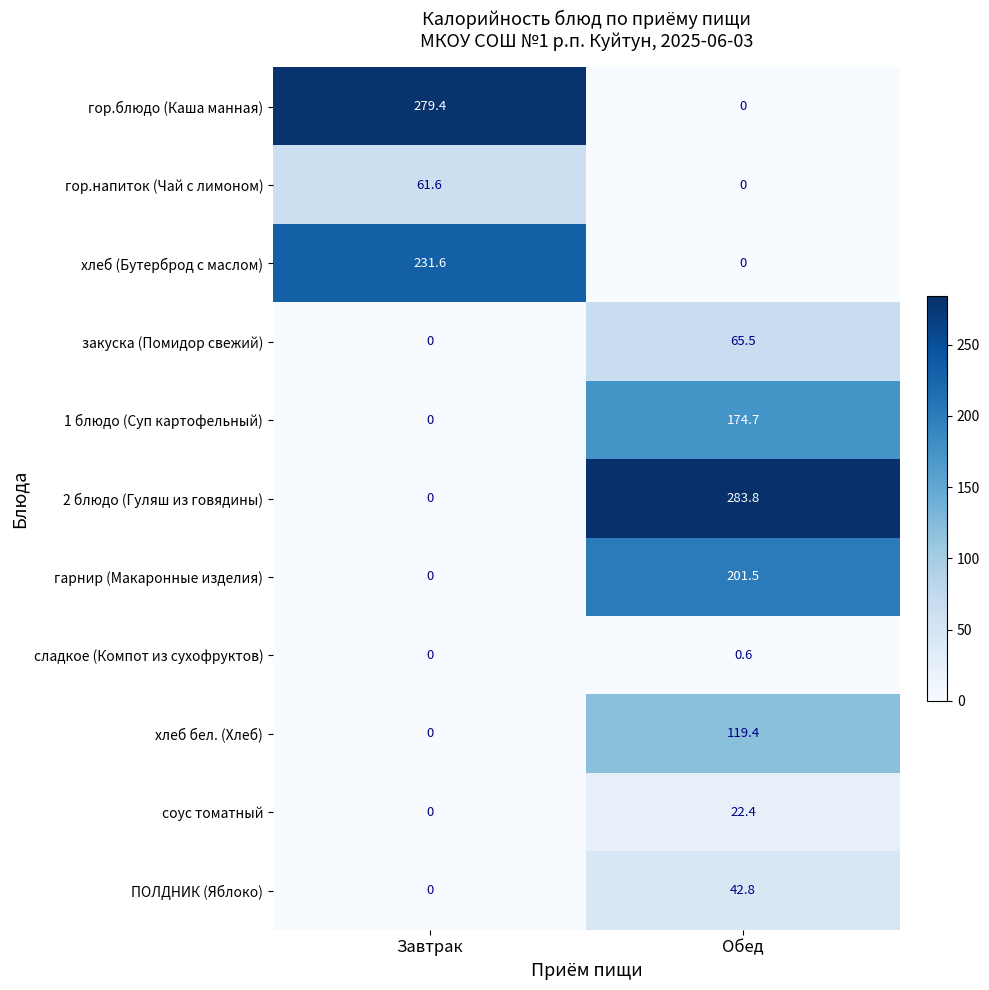

What is the total value across all series at Обед?

910.7